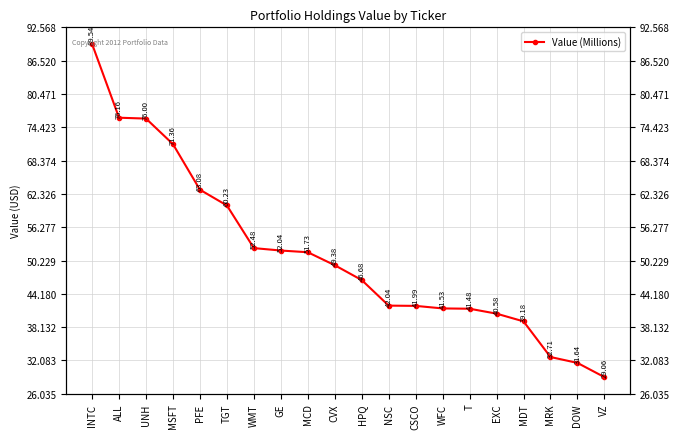

What is the approximate value at WMT?

52.5